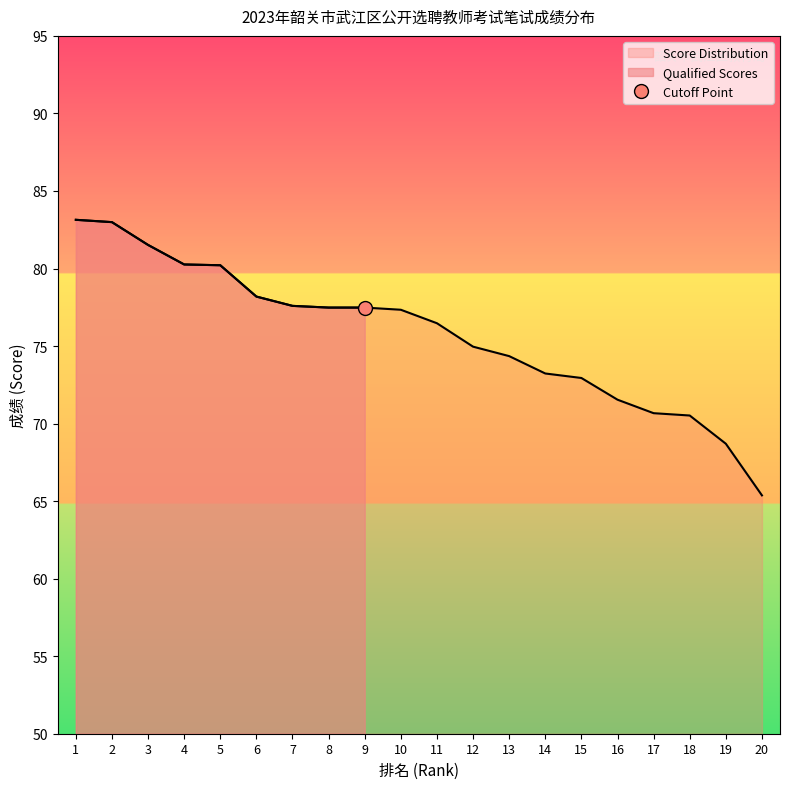

Is it true that the value at 20 is 38.1?

False